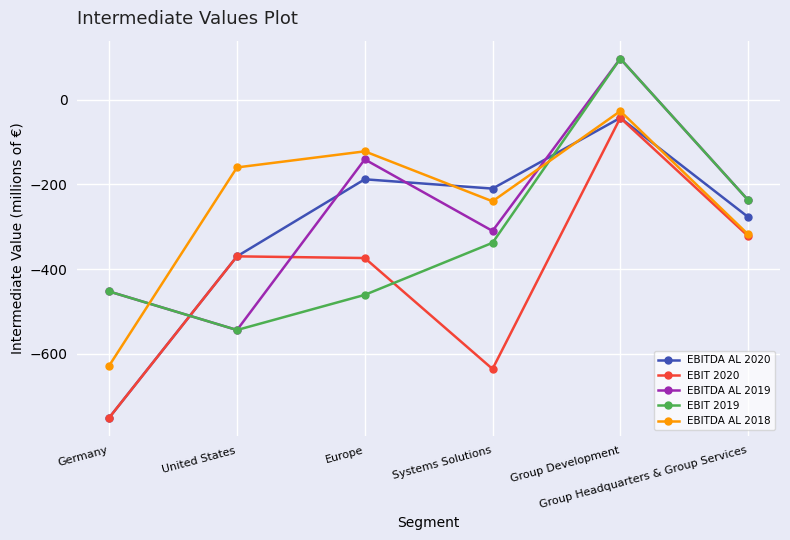

What are all the series names shown in the legend?

EBITDA AL 2020, EBIT 2020, EBITDA AL 2019, EBIT 2019, EBITDA AL 2018